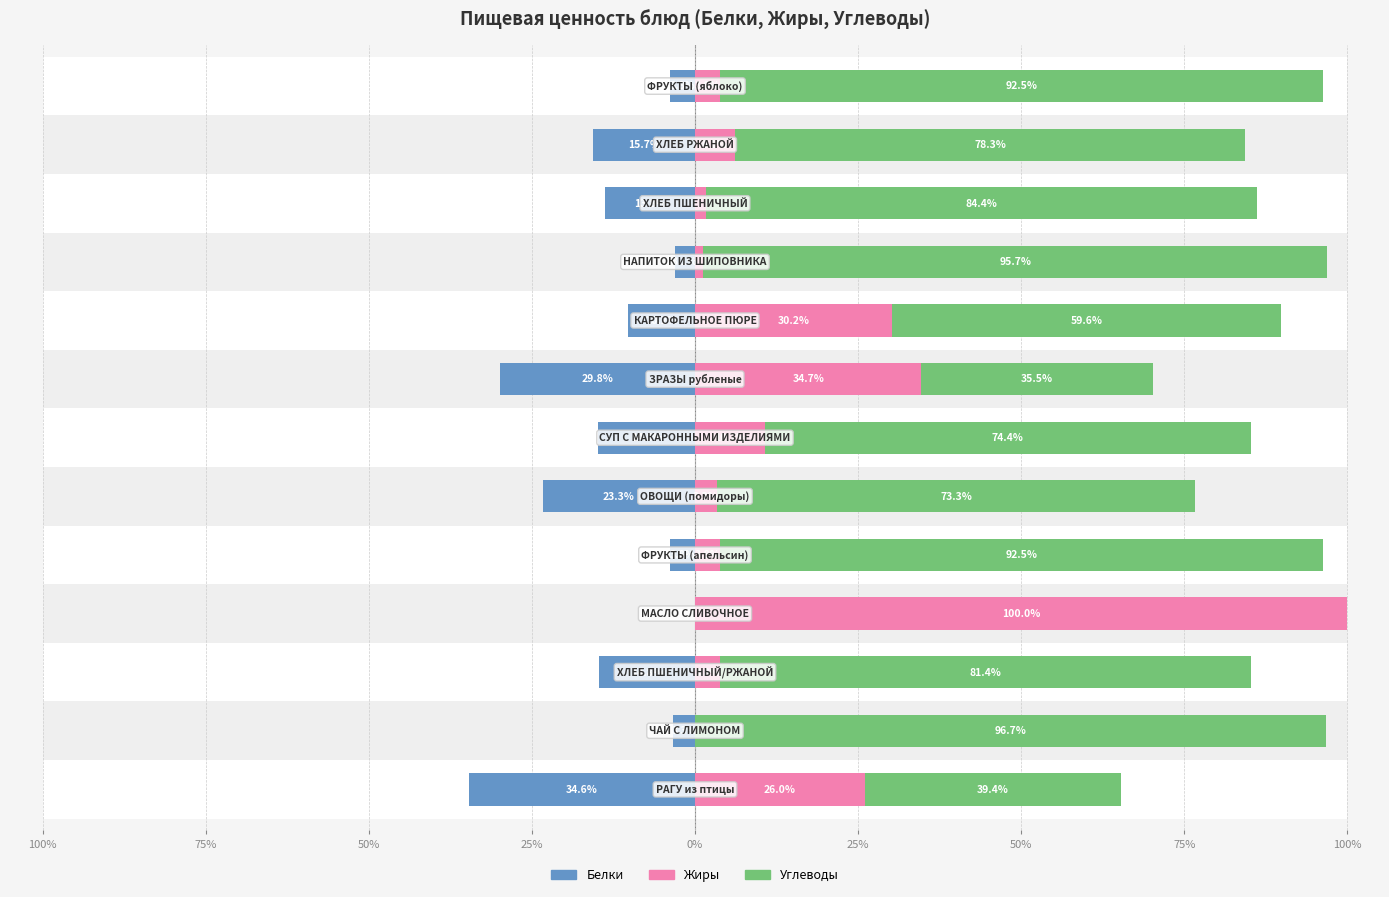

What are all the series names shown in the legend?

Белки, Жиры, Углеводы